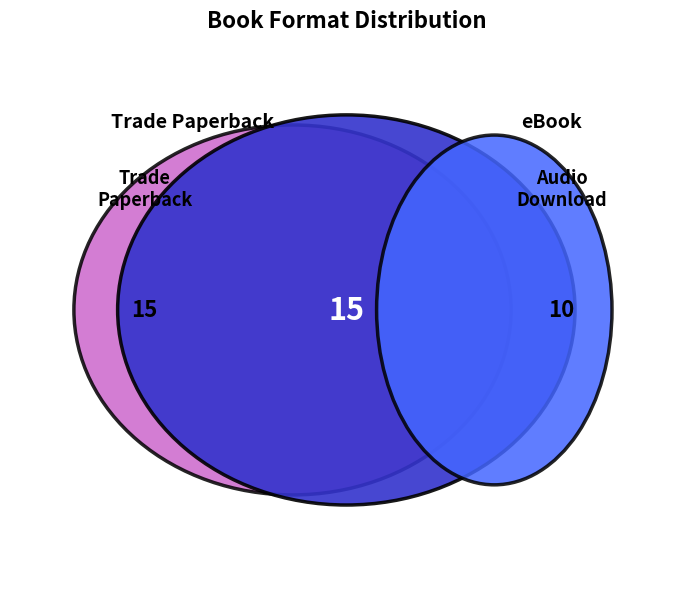

Does any single category account for the majority?

No